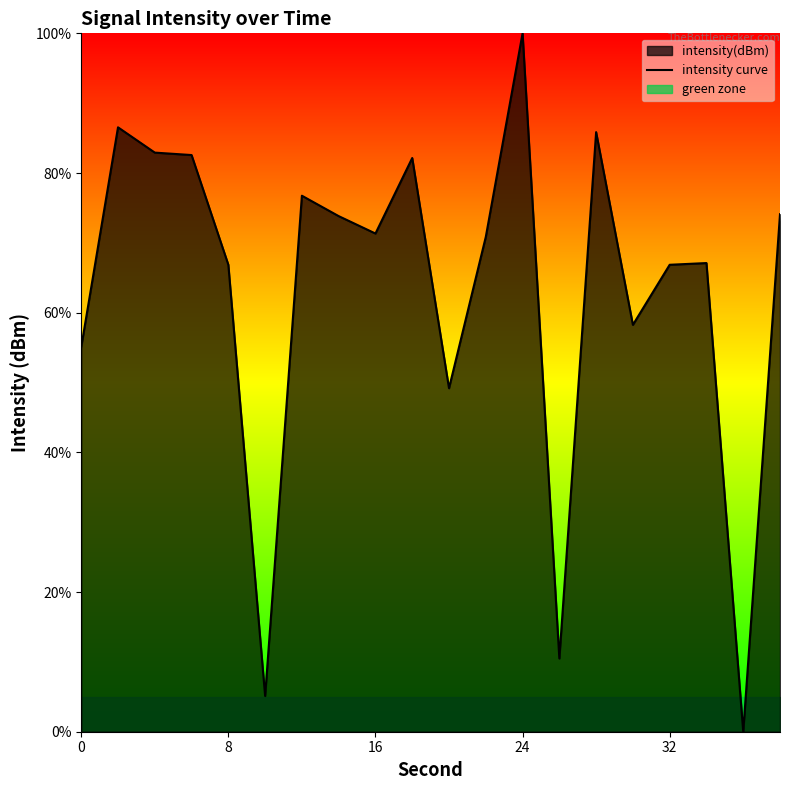

At which label does intensity curve reach its peak?

24